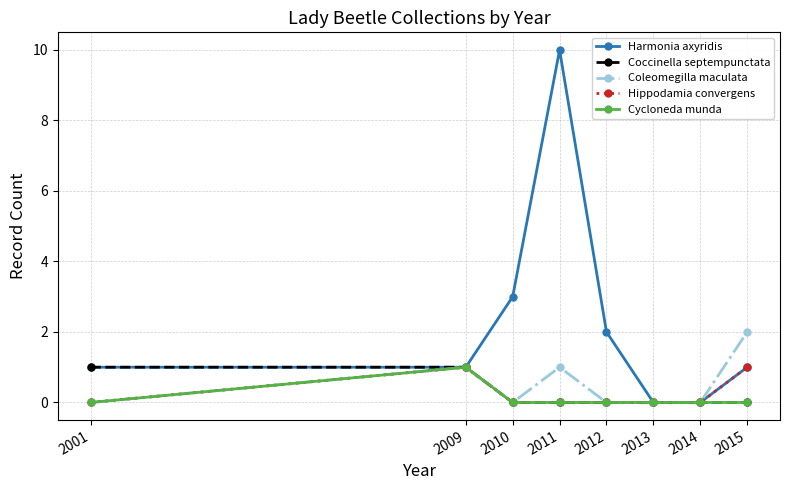

Between 2010 and 2013, which series saw the biggest shift?

Harmonia axyridis